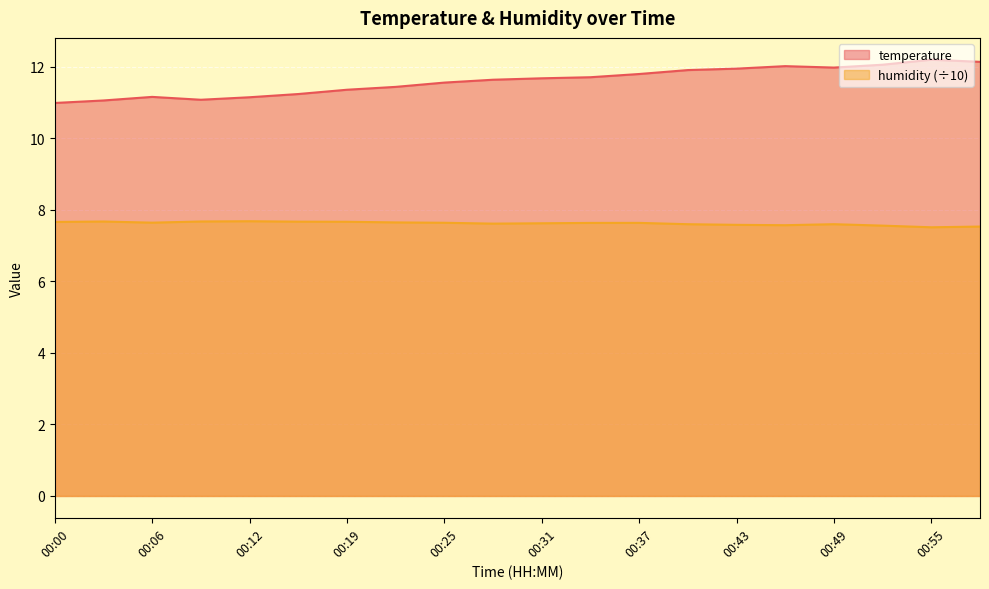

What is the total value across all series at 00:58?

19.7